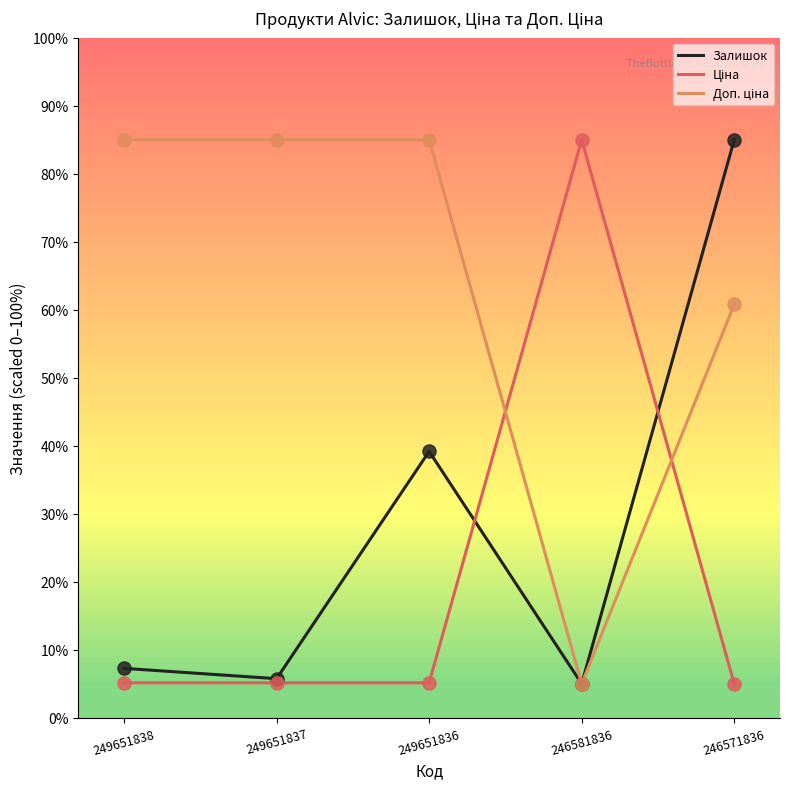

What is the spread (max minus min) of values at 246581836?

80.0